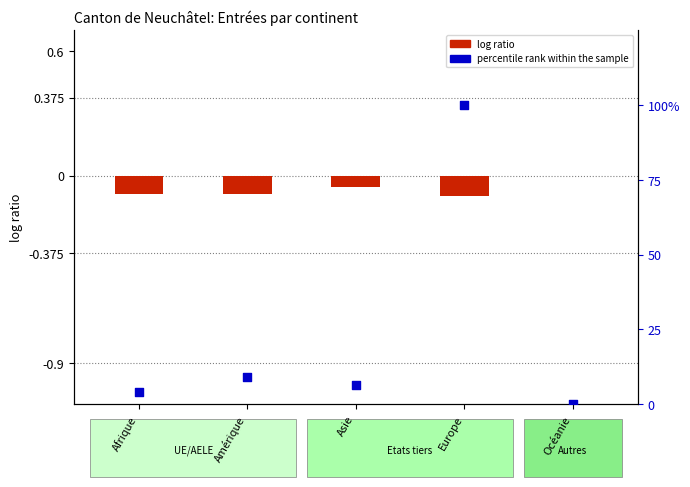

Which series has the widest spread of Y values?

percentile rank within the sample